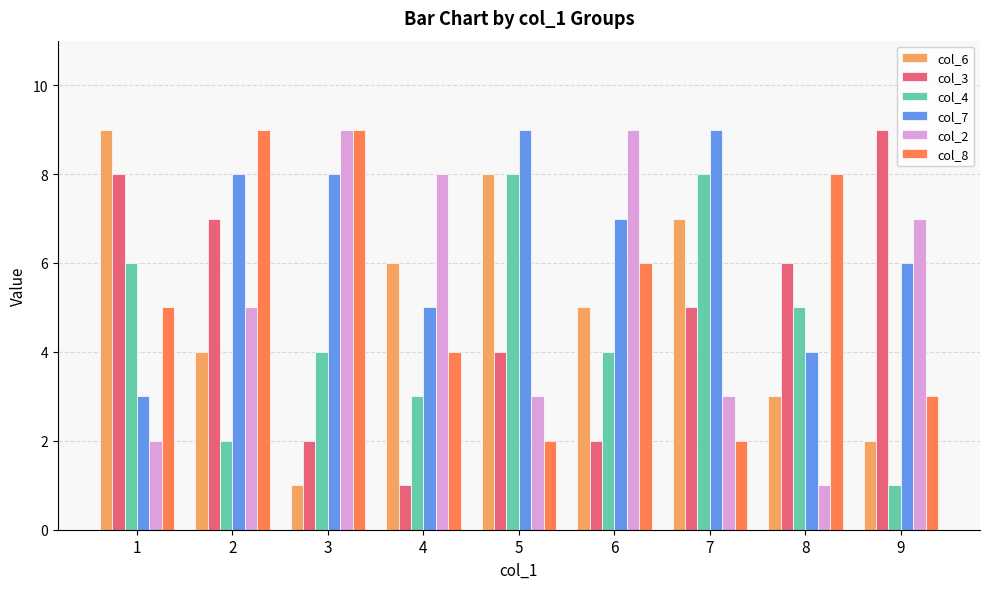

Reading right to left, extract all data points from this chart.

col_6: 2	3	7	5	8	6	1	4	9
col_3: 9	6	5	2	4	1	2	7	8
col_4: 1	5	8	4	8	3	4	2	6
col_7: 6	4	9	7	9	5	8	8	3
col_2: 7	1	3	9	3	8	9	5	2
col_8: 3	8	2	6	2	4	9	9	5